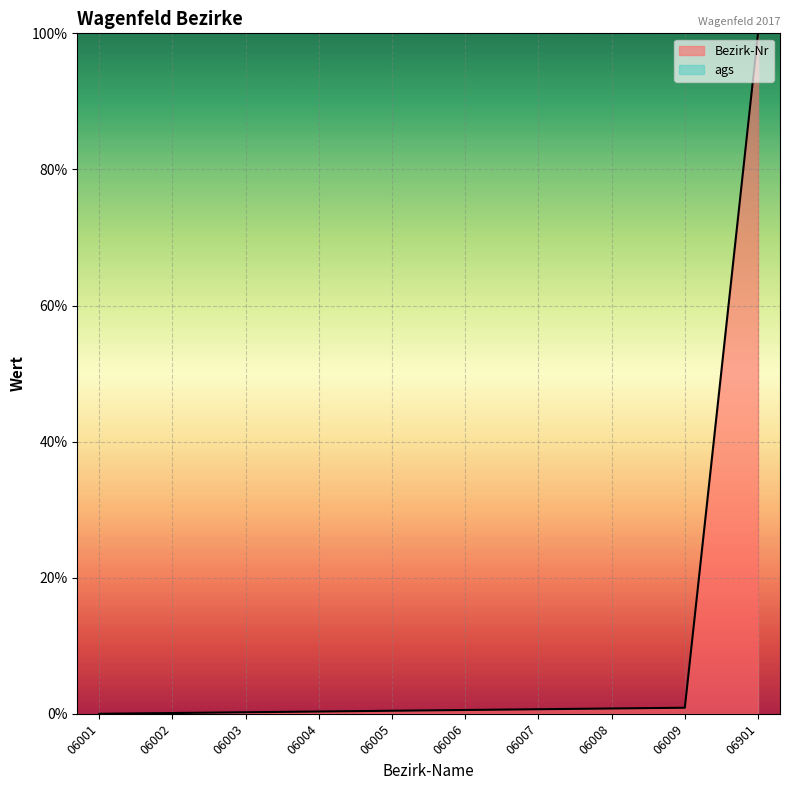

True or false: the data has more than 1 interior local peaks.

False